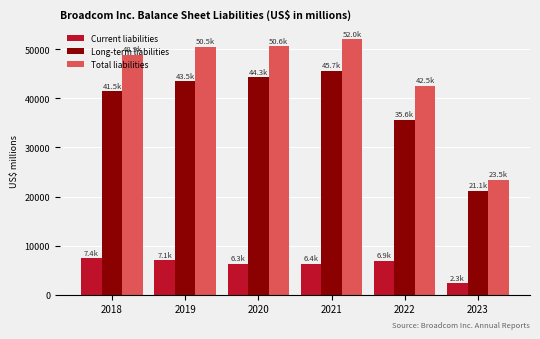

The value of Long-term liabilities at 2019 is 10988. True or false?

False